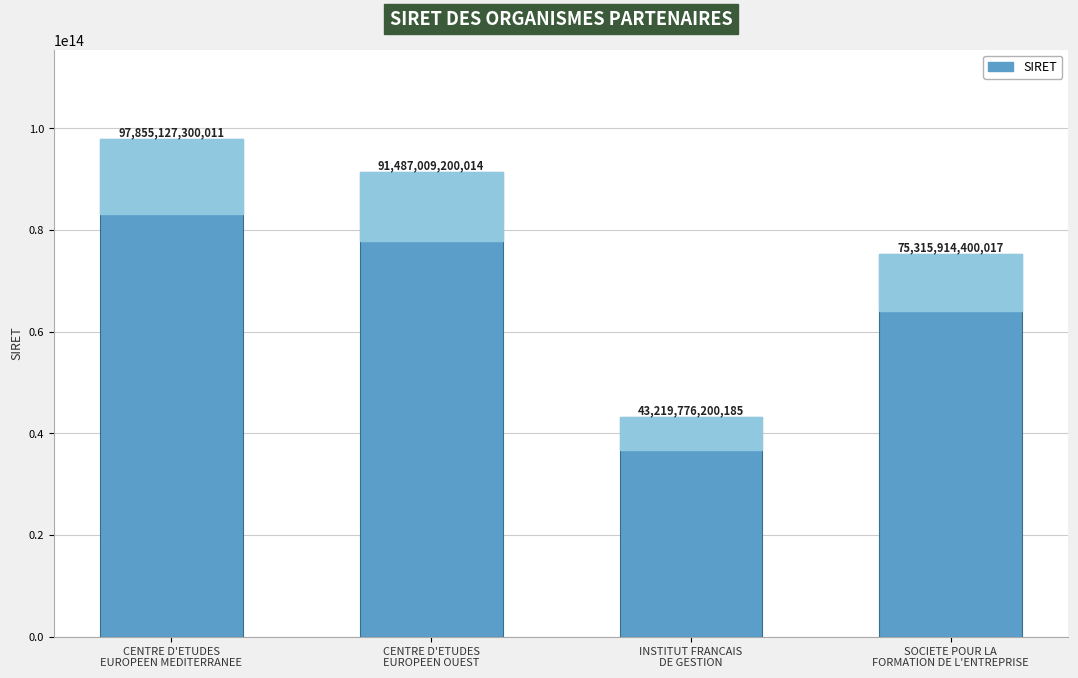

What is the difference between the second highest and minimum values?

48267232999829